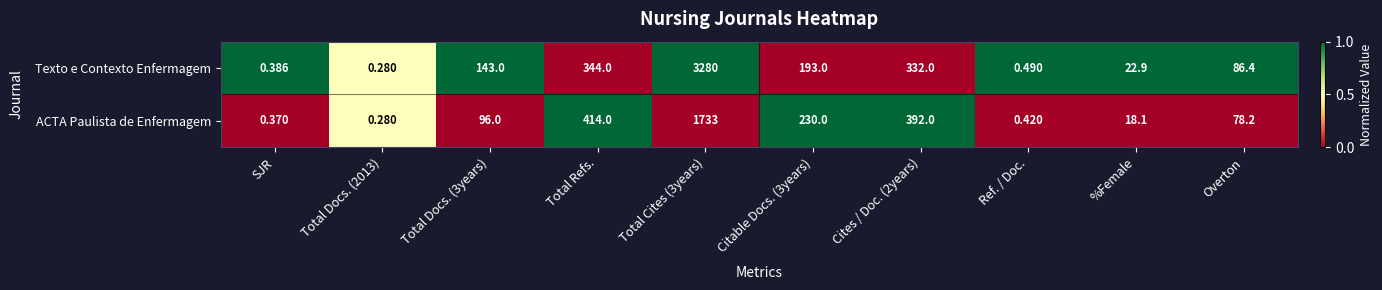

Where is Texto e Contexto Enfermagem nearest to the value 1640?

Total Refs.